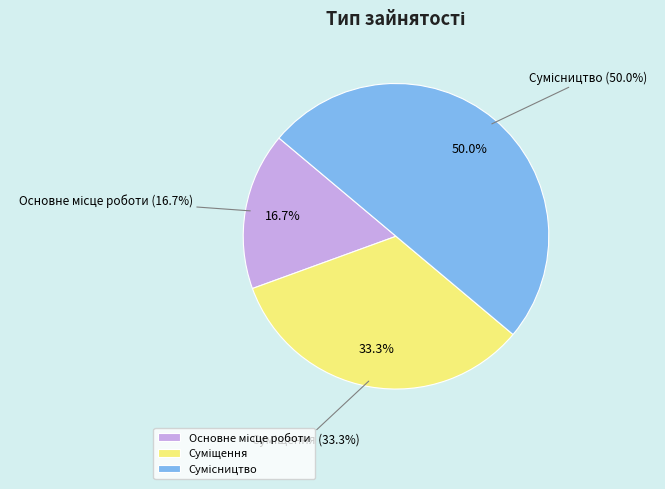

Does any single category account for the majority?

No